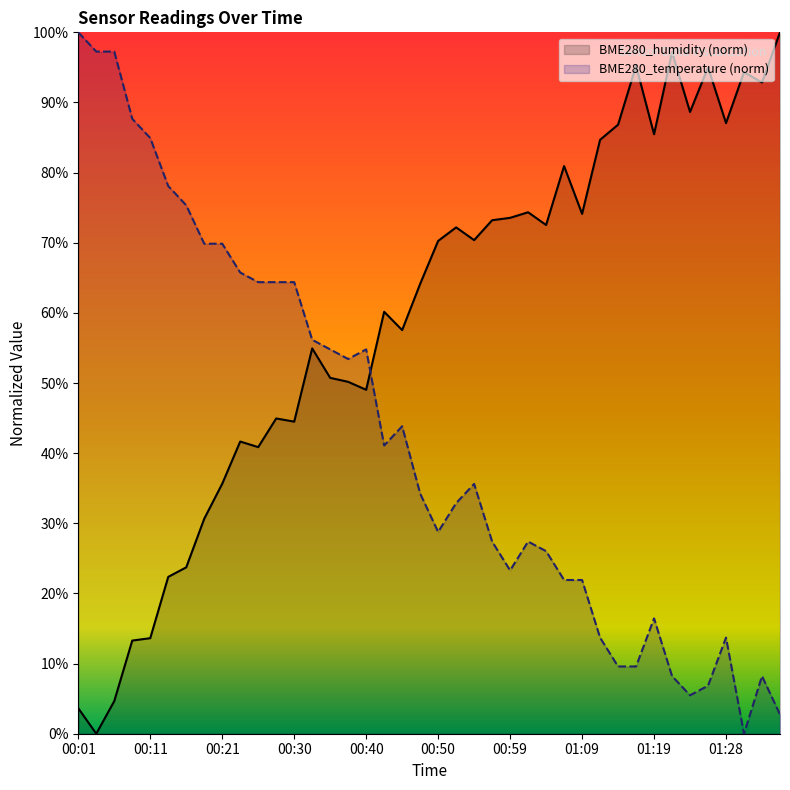

How many lines are shown in the chart?

2